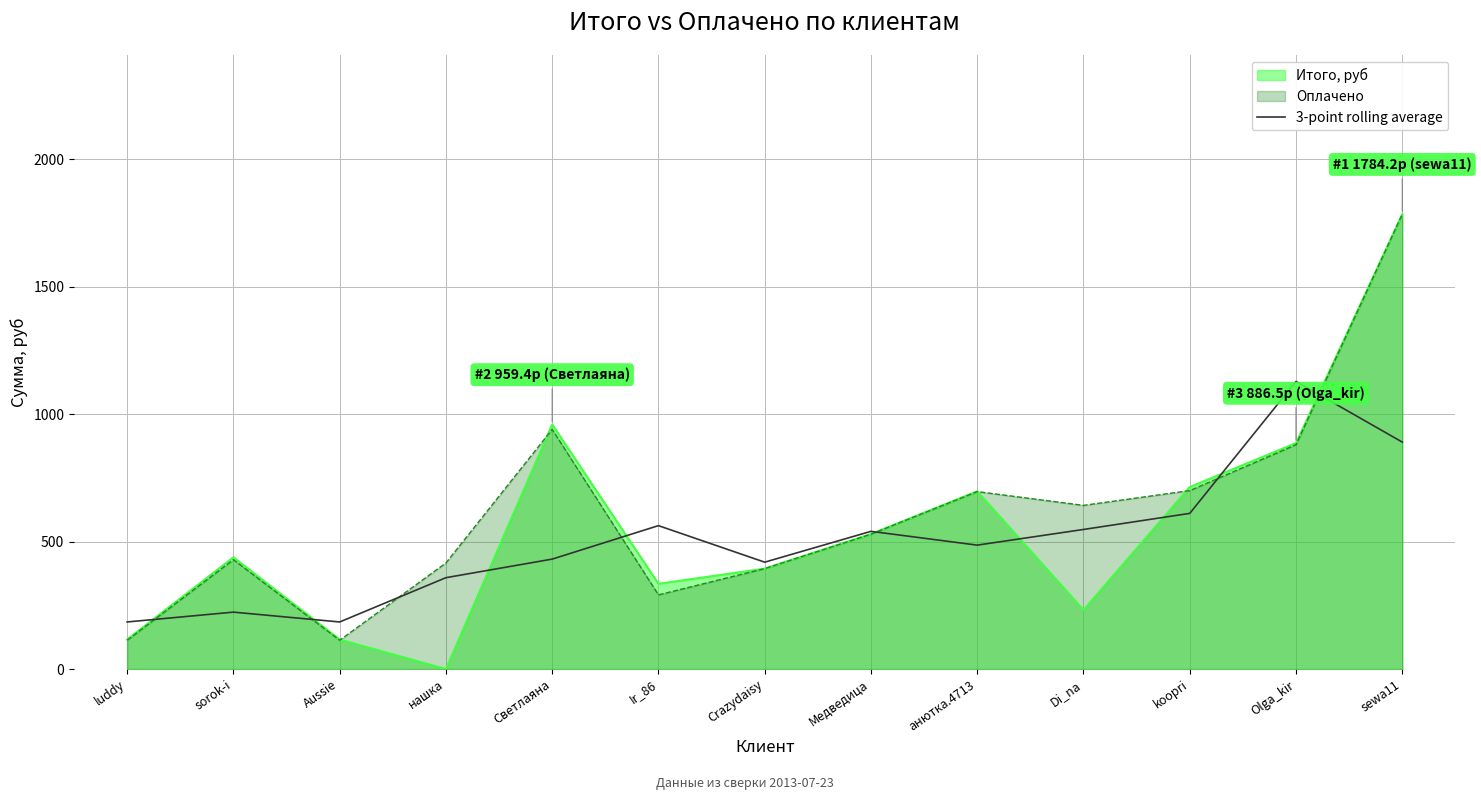

At which category does the data reach its first local peak?

sorok-i